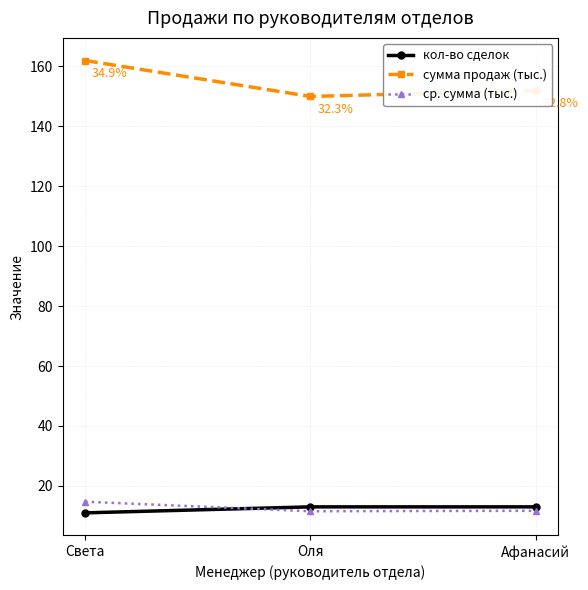

Is this an area chart (filled region under the line)?

No